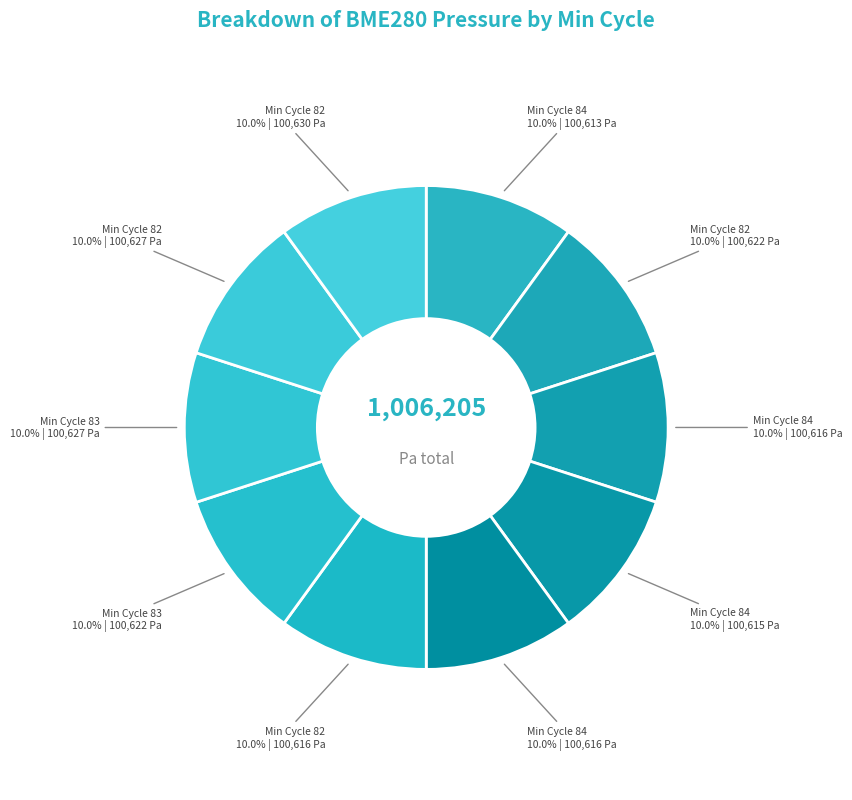

What is the largest slice in the pie chart?

82